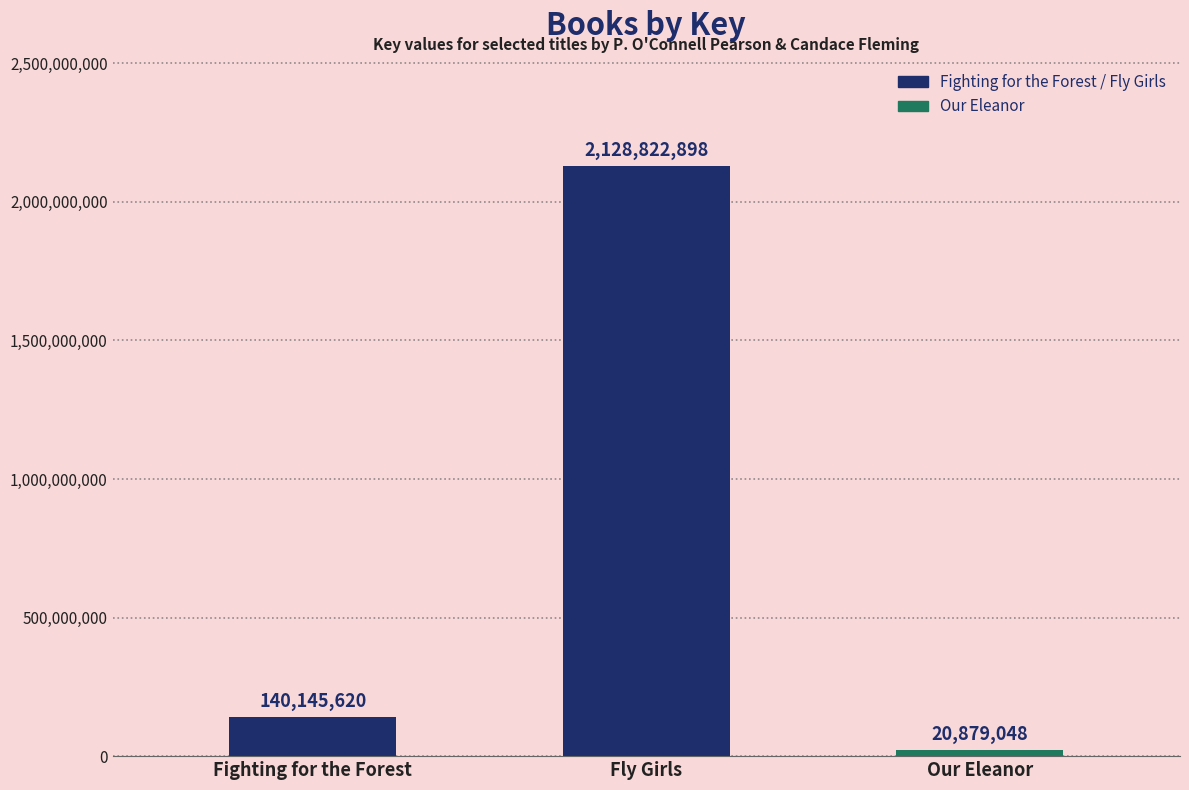

The value at Fly Girls is 2128822898. True or false?

True